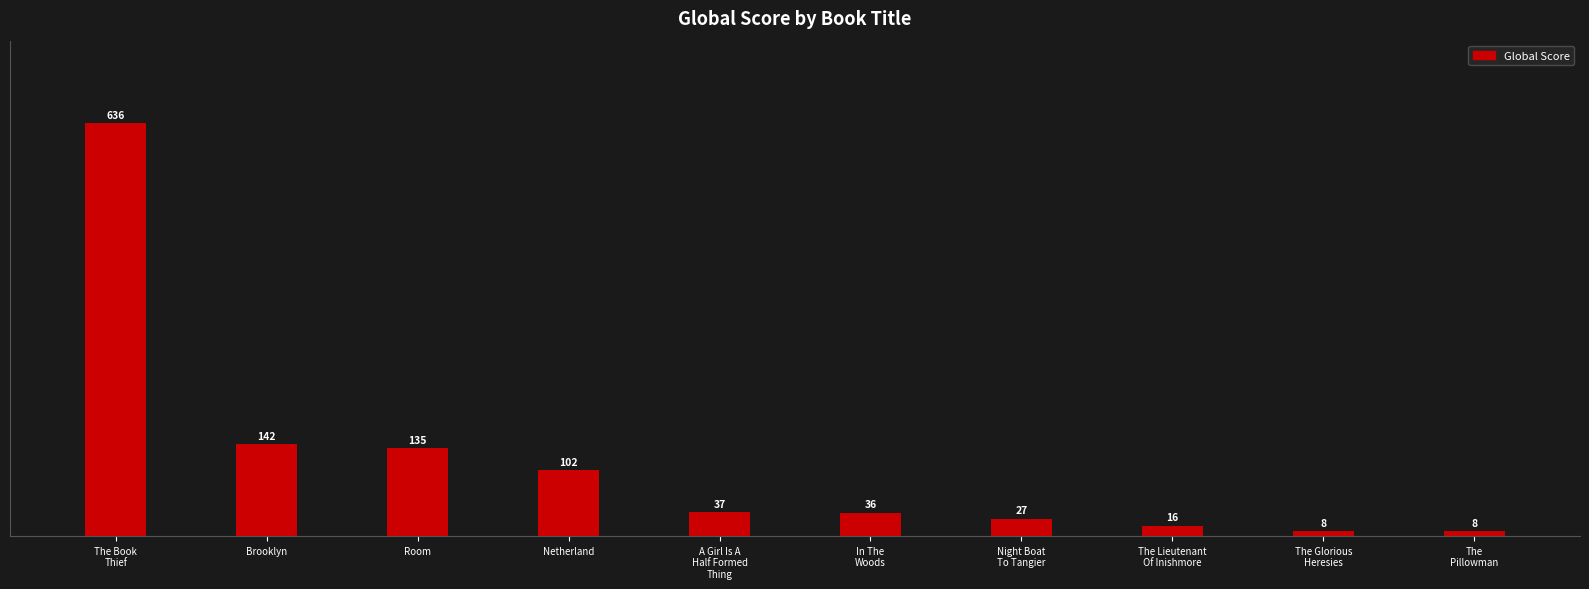

Reading left to right, what are all the values shown in this chart?

636	142	135	102	37	36	27	16	8	8